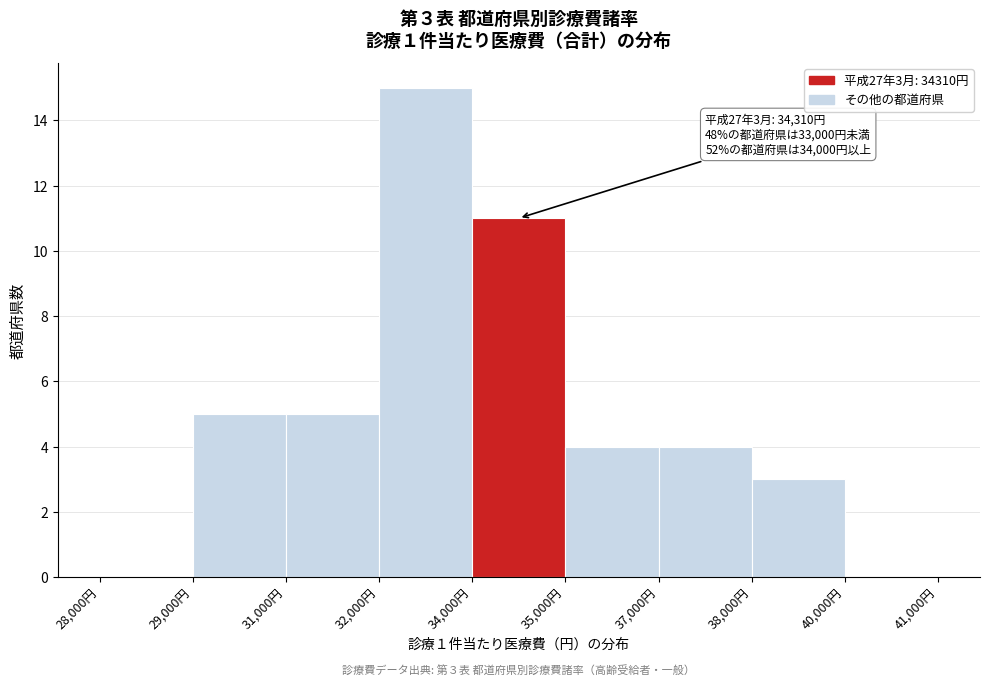

Reading left to right, transcribe all the data shown in this chart.

28,000円=0	29,000円=5	31,000円=5	32,000円=15	34,000円=11	35,000円=4	37,000円=4	38,000円=3	40,000円=0